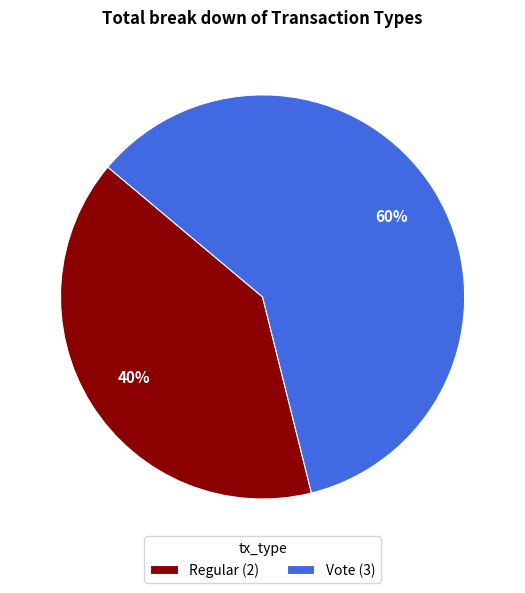

Is the sum of Vote and Regular greater than half?

Yes